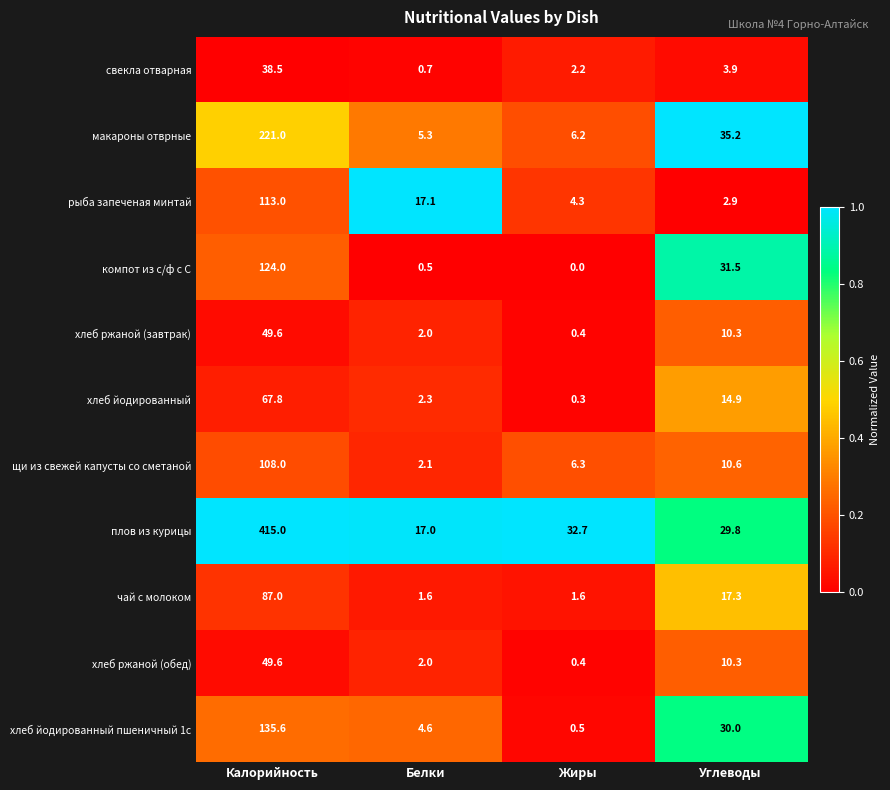

Which series has the largest total across all categories?

плов из курицы